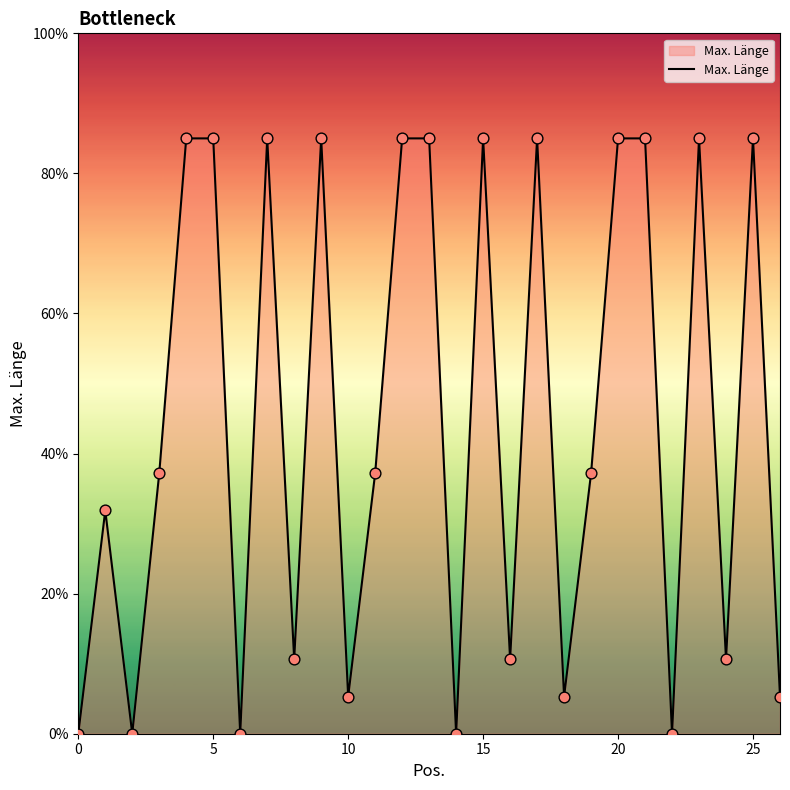

What is the difference between the maximum and minimum values?

85.0